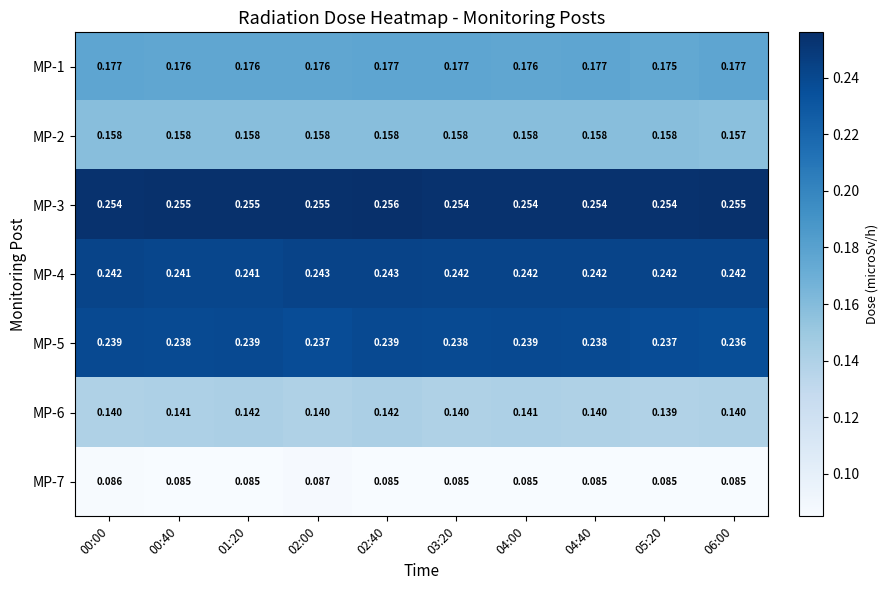

Reading right to left, list all the values displayed in this chart.

MP-1: 06:00=0.2	05:20=0.2	04:40=0.2	04:00=0.2	03:20=0.2	02:40=0.2	02:00=0.2	01:20=0.2	00:40=0.2	00:00=0.2
MP-2: 06:00=0.2	05:20=0.2	04:40=0.2	04:00=0.2	03:20=0.2	02:40=0.2	02:00=0.2	01:20=0.2	00:40=0.2	00:00=0.2
MP-3: 06:00=0.3	05:20=0.3	04:40=0.3	04:00=0.3	03:20=0.3	02:40=0.3	02:00=0.3	01:20=0.3	00:40=0.3	00:00=0.3
MP-4: 06:00=0.2	05:20=0.2	04:40=0.2	04:00=0.2	03:20=0.2	02:40=0.2	02:00=0.2	01:20=0.2	00:40=0.2	00:00=0.2
MP-5: 06:00=0.2	05:20=0.2	04:40=0.2	04:00=0.2	03:20=0.2	02:40=0.2	02:00=0.2	01:20=0.2	00:40=0.2	00:00=0.2
MP-6: 06:00=0.1	05:20=0.1	04:40=0.1	04:00=0.1	03:20=0.1	02:40=0.1	02:00=0.1	01:20=0.1	00:40=0.1	00:00=0.1
MP-7: 06:00=0.1	05:20=0.1	04:40=0.1	04:00=0.1	03:20=0.1	02:40=0.1	02:00=0.1	01:20=0.1	00:40=0.1	00:00=0.1